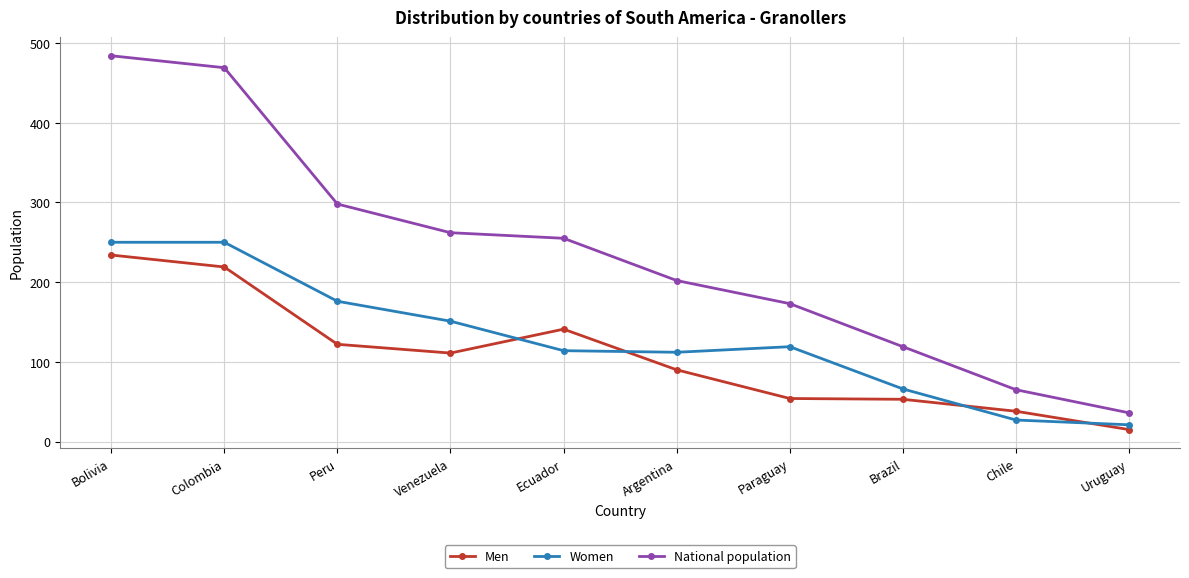

Read the Men value at Paraguay.

54